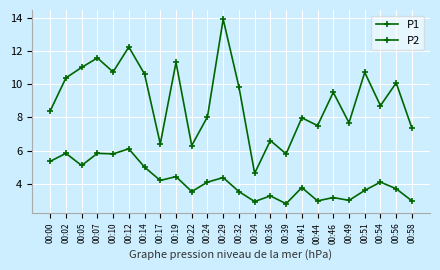

How many values in the P1 series exceed 9?

12